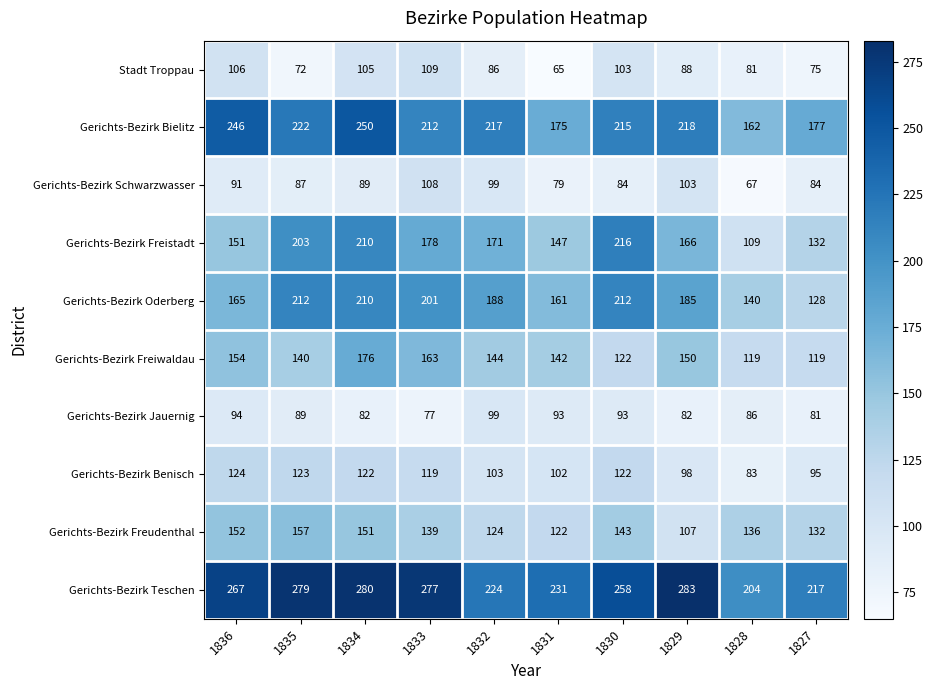

List the series in order of their peak value, highest first.

Gerichts-Bezirk Teschen, Gerichts-Bezirk Bielitz, Gerichts-Bezirk Freistadt, Gerichts-Bezirk Oderberg, Gerichts-Bezirk Freiwaldau, Gerichts-Bezirk Freudenthal, Gerichts-Bezirk Benisch, Stadt Troppau, Gerichts-Bezirk Schwarzwasser, Gerichts-Bezirk Jauernig